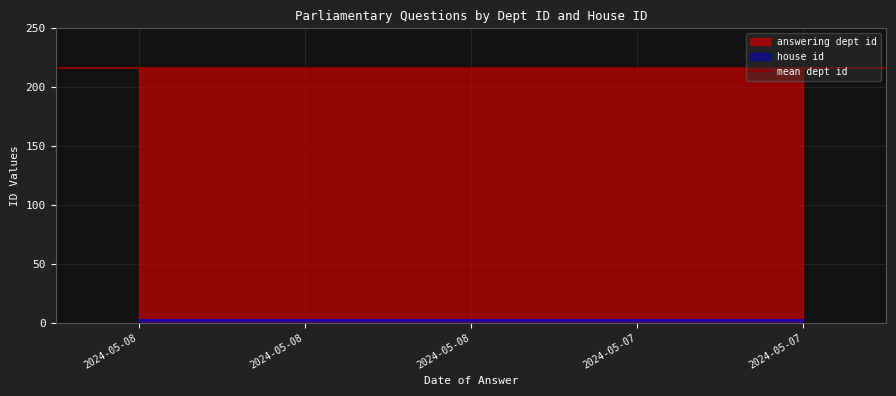

True or false: answering dept id and house id cross at least once.

False